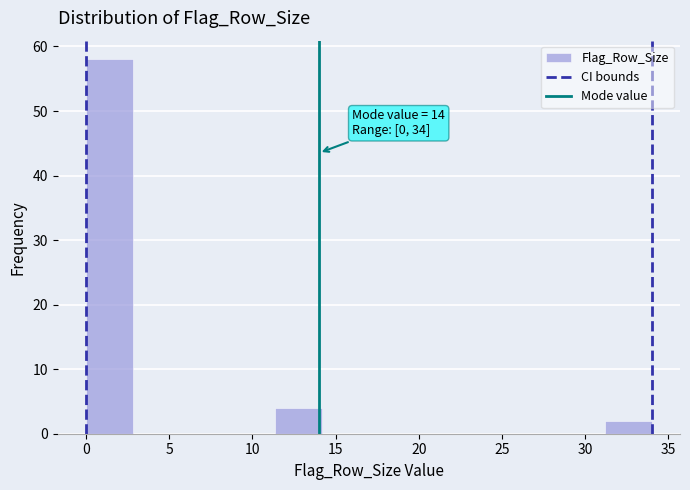

Which range on the x-axis has the tallest bar?

0.0 to 3.0